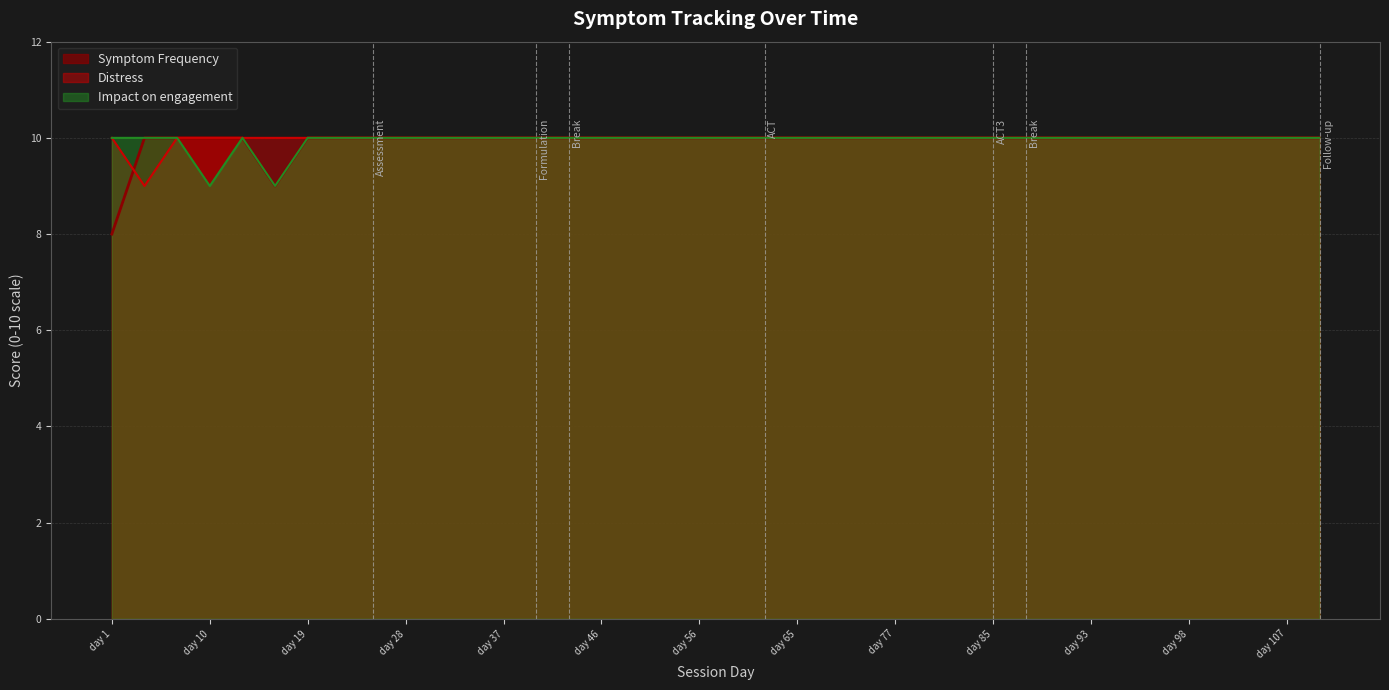

Which series has the largest total across all categories?

Distress